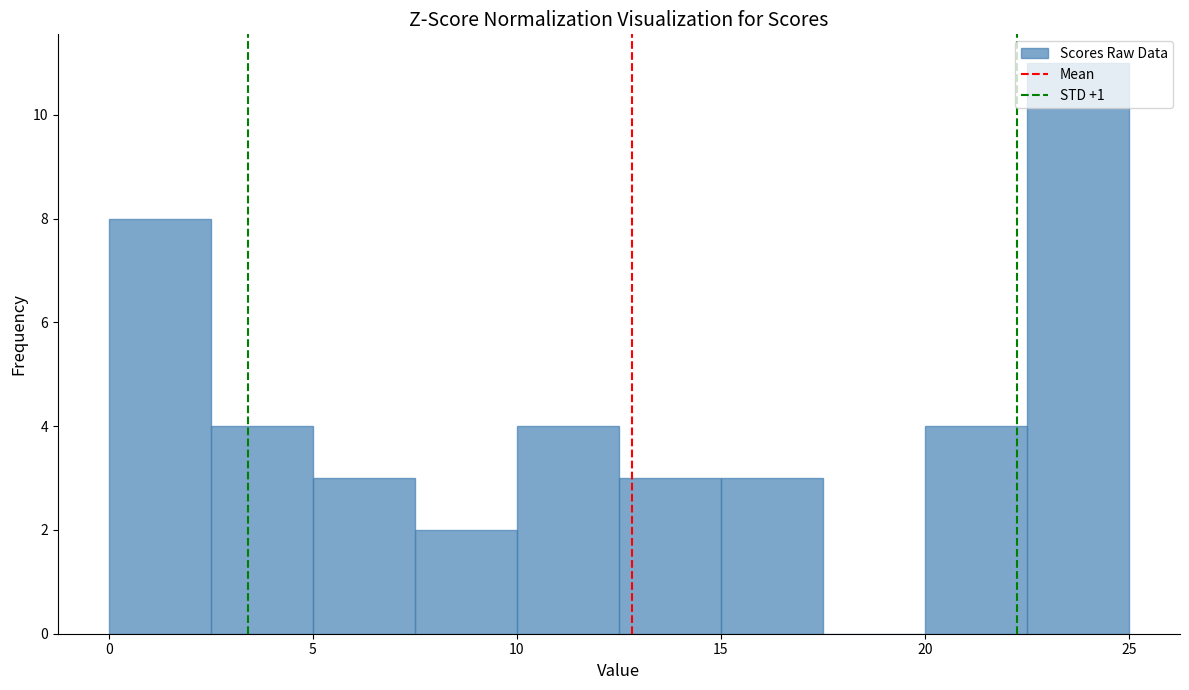

Over which range of the x-axis is the bar tallest?

22.5 to 25.0